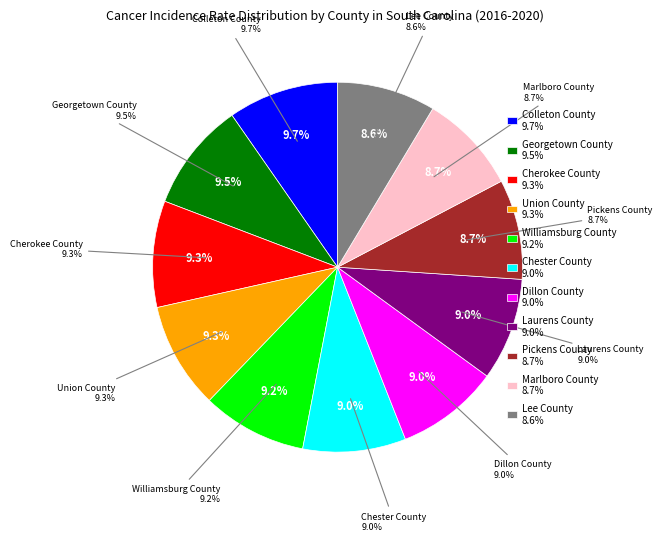

Which category has the biggest portion of the pie?

Colleton County